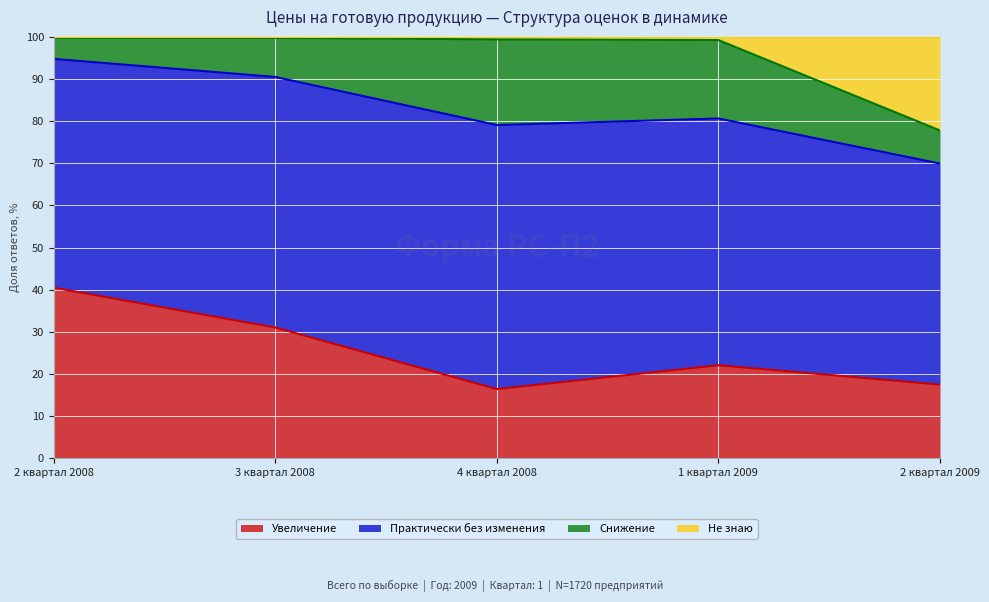

At which category does Не знаю reach its first local peak?

3 квартал 2008